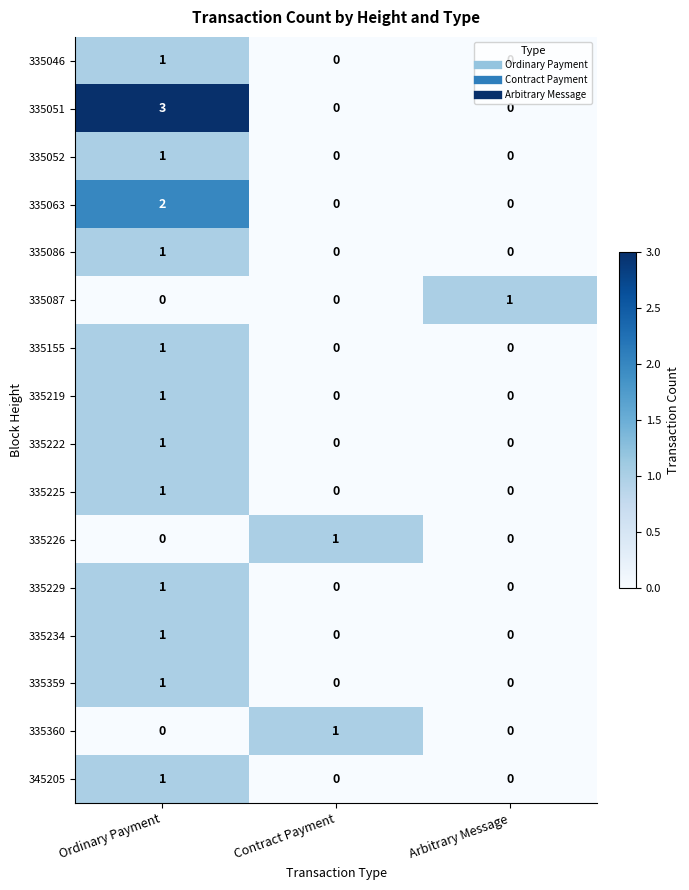

At which category does the chart reach its peak across all series?

Ordinary Payment